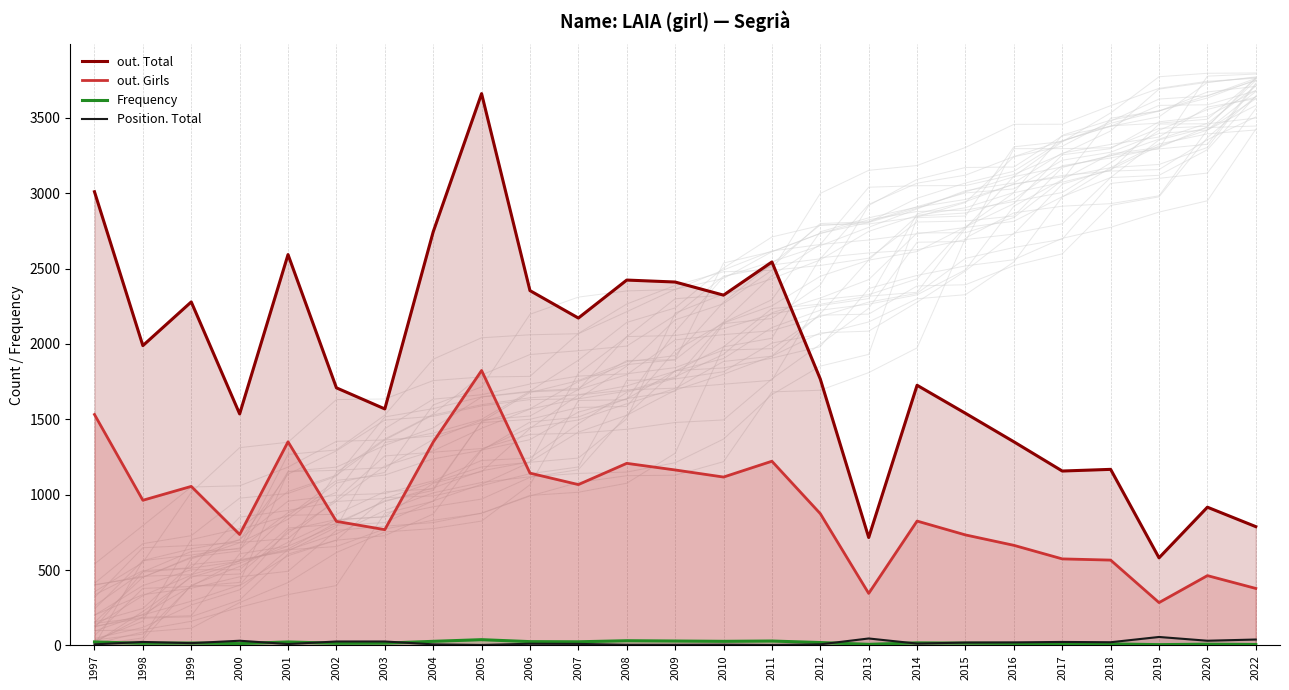

Reading left to right, extract all data points from this chart.

out. Total: 3010	1989	2279	1536	2593	1709	1569	2744	3661	2354	2172	2424	2411	2324	2544	1767	716	1726	1540	1351	1157	1168	581	917	788
out. Girls: 1532	963	1055	736	1351	823	768	1349	1824	1143	1067	1208	1164	1117	1222	874	345	825	733	664	574	566	284	463	378
Frequency: 23	14	16	12	23	14	15	27	38	25	24	31	29	27	29	19	7	17	15	13	11	10	5	8	6
Position. Total: 7	23	15	31	9	26	26	7	3	11	10	4	4	5	3	7	46	12	19	20	23	21	56	31	39